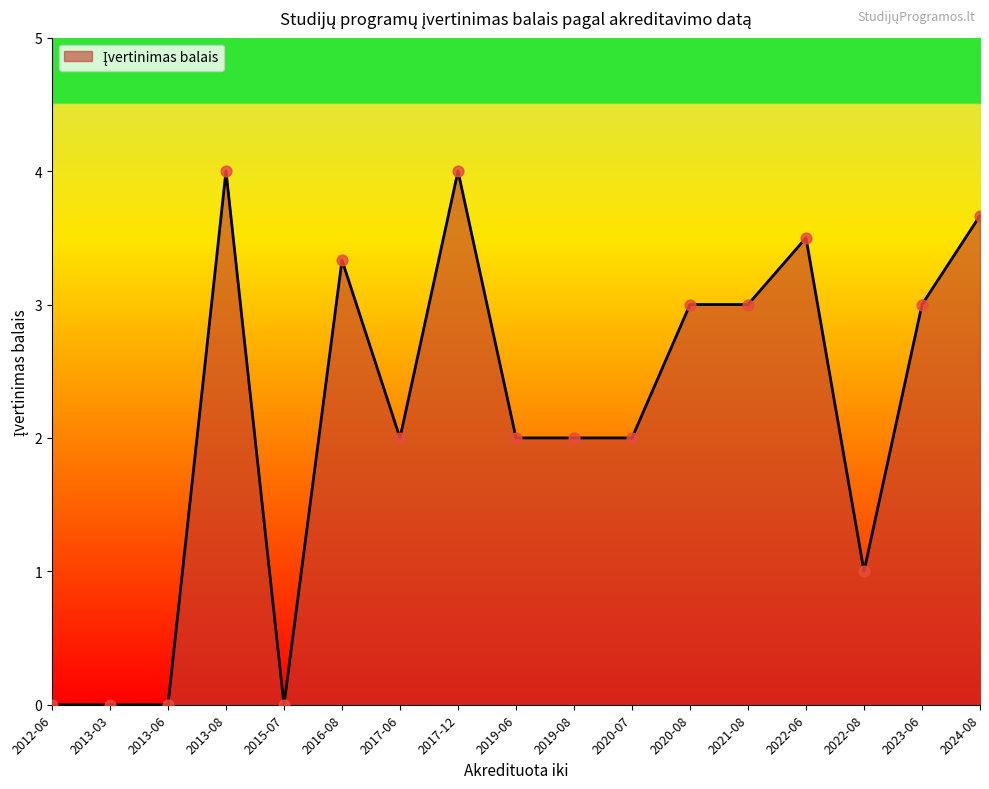

Between 2015-07 and 2017-12, which is larger?

2017-12